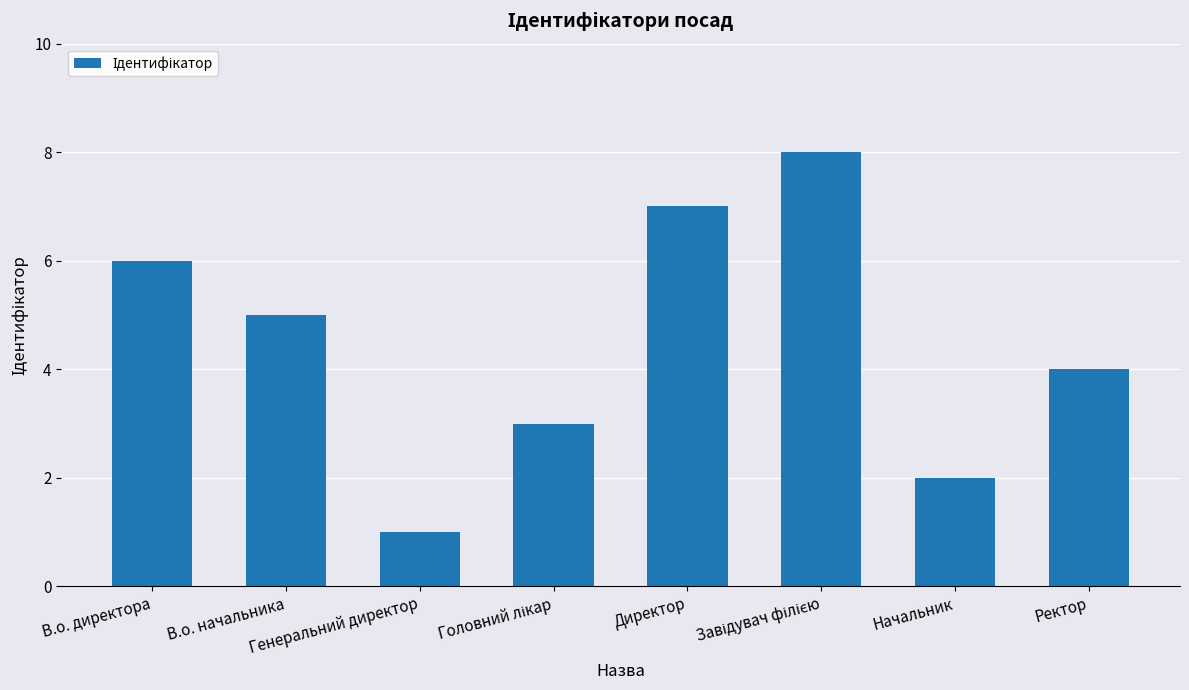

What is the difference between the second highest and second lowest values?

5